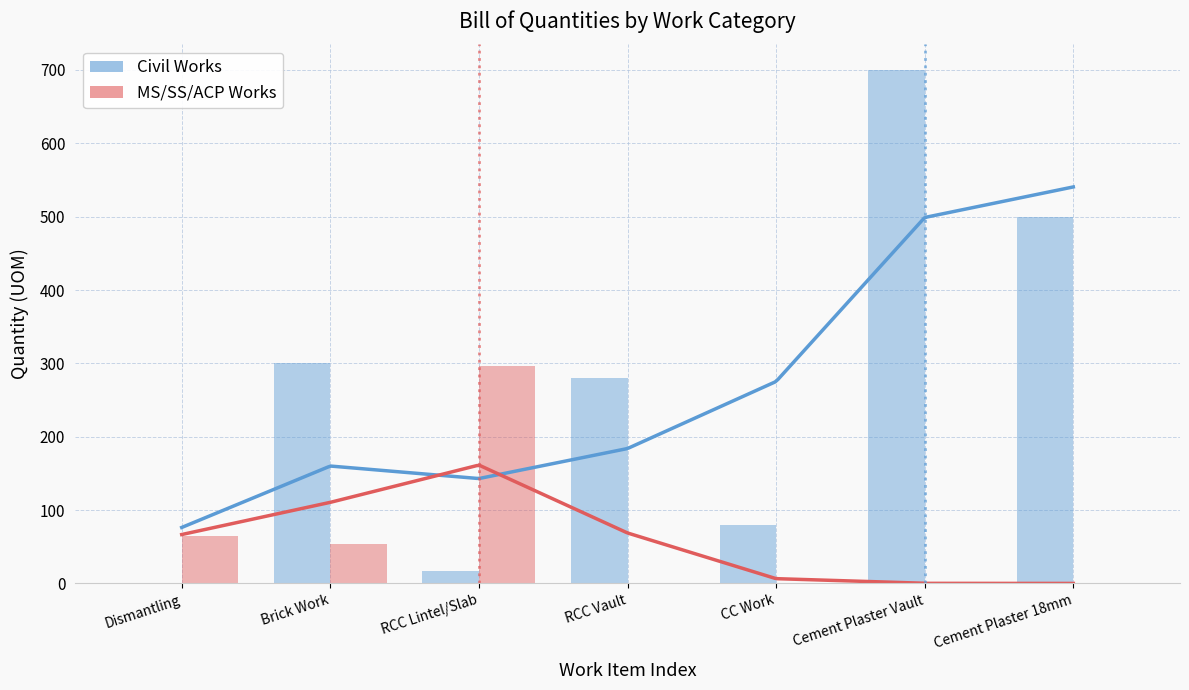

What is the label of the 3rd bar from the left?

RCC Lintel/Slab